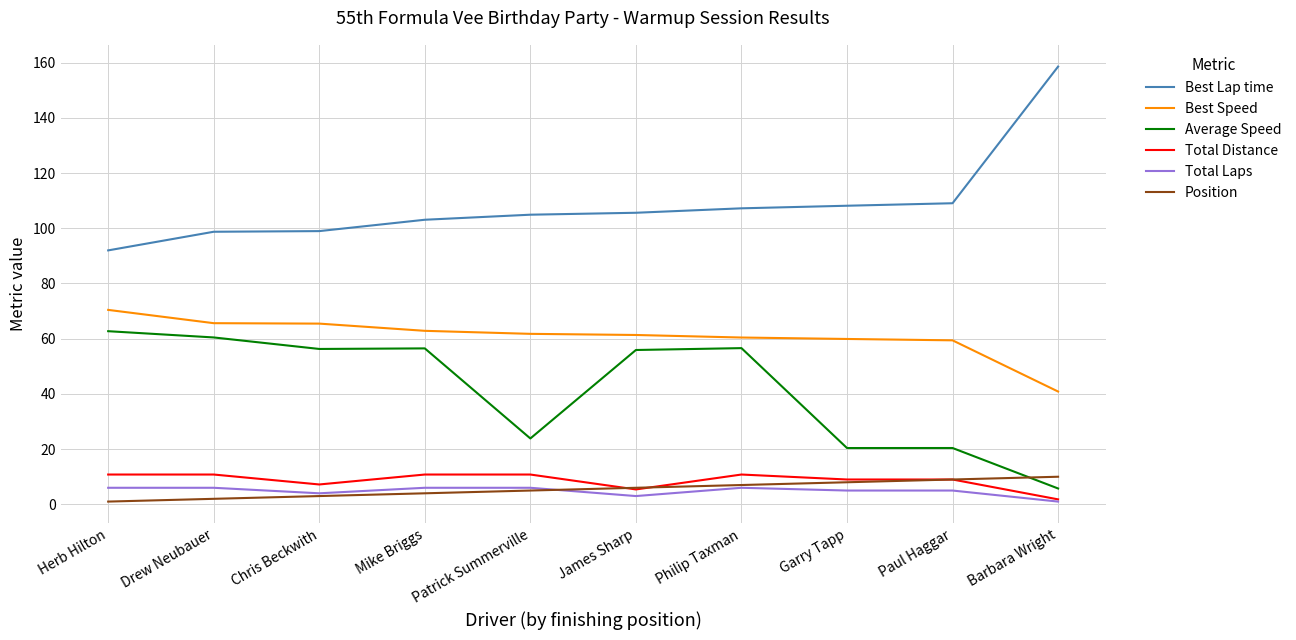

What is the difference between the highest and lowest values at Herb Hilton?

91.0